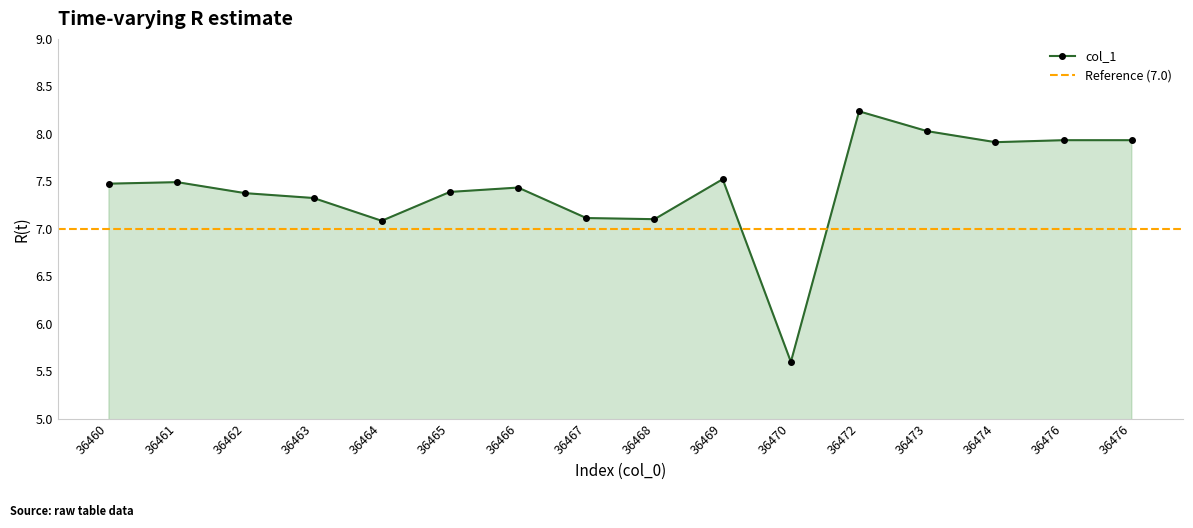

What is the value of the 14th point from the left?

7.9